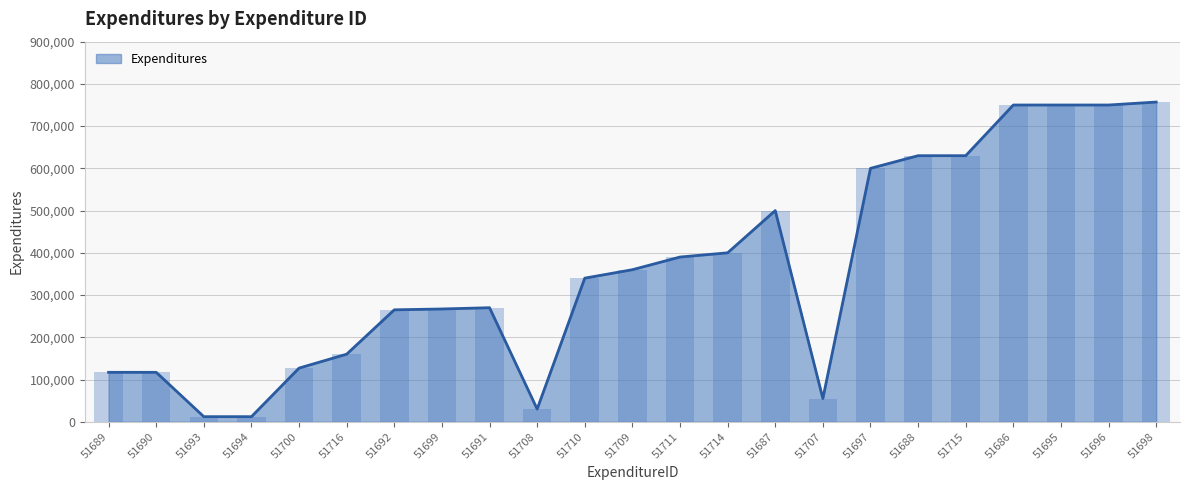

Between 51692 and 51696, which is larger?

51696